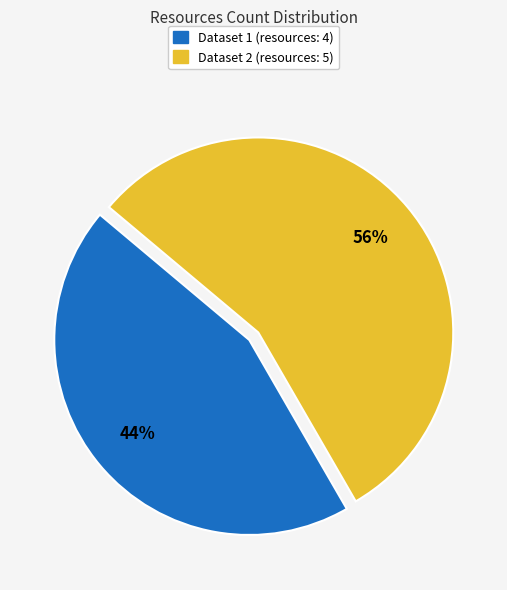

Does any single category account for the majority?

Yes